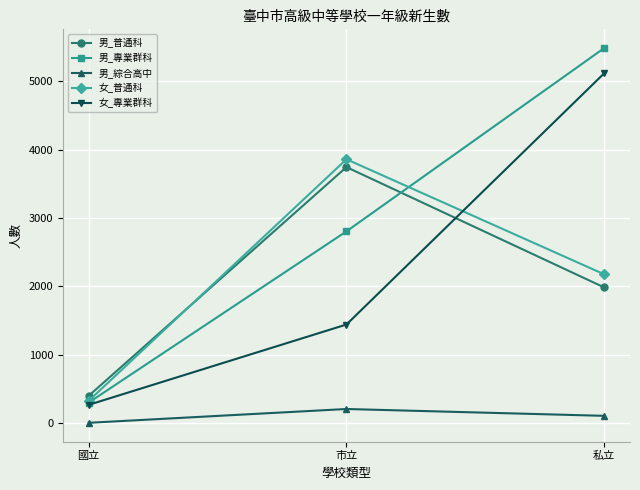

Does the chart have visible grid lines?

Yes